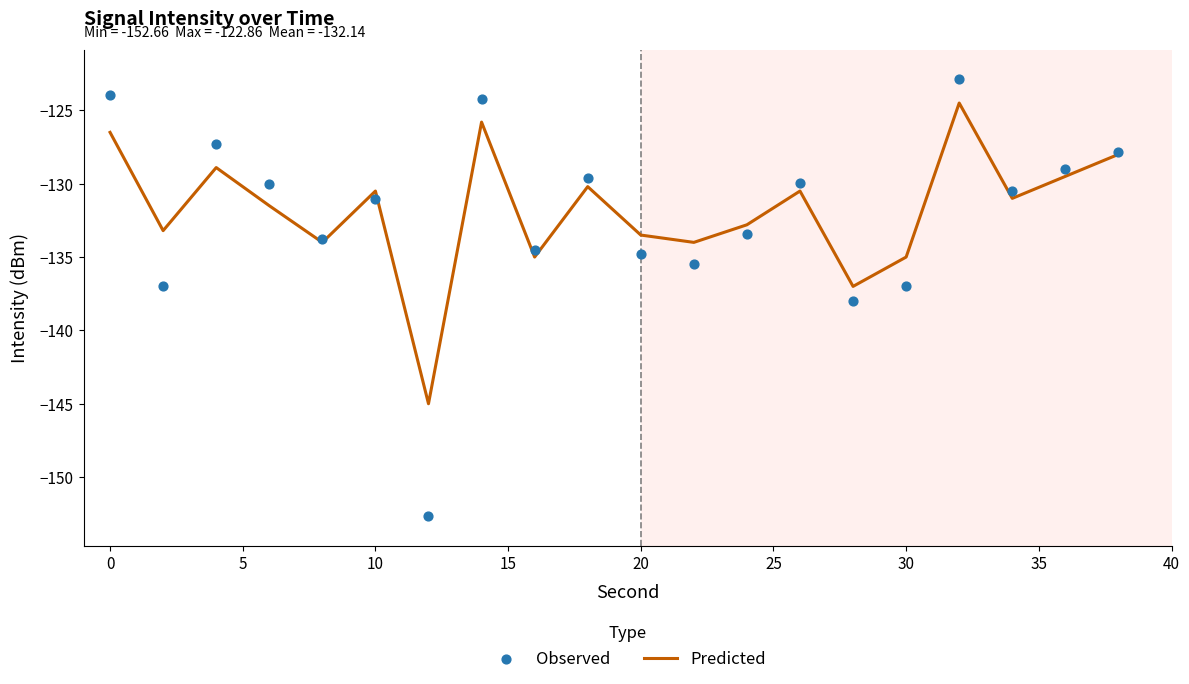

Which series contains the lowest Y value?

Observed